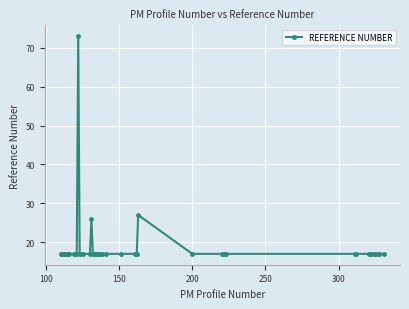

What is the sum of all values?

755